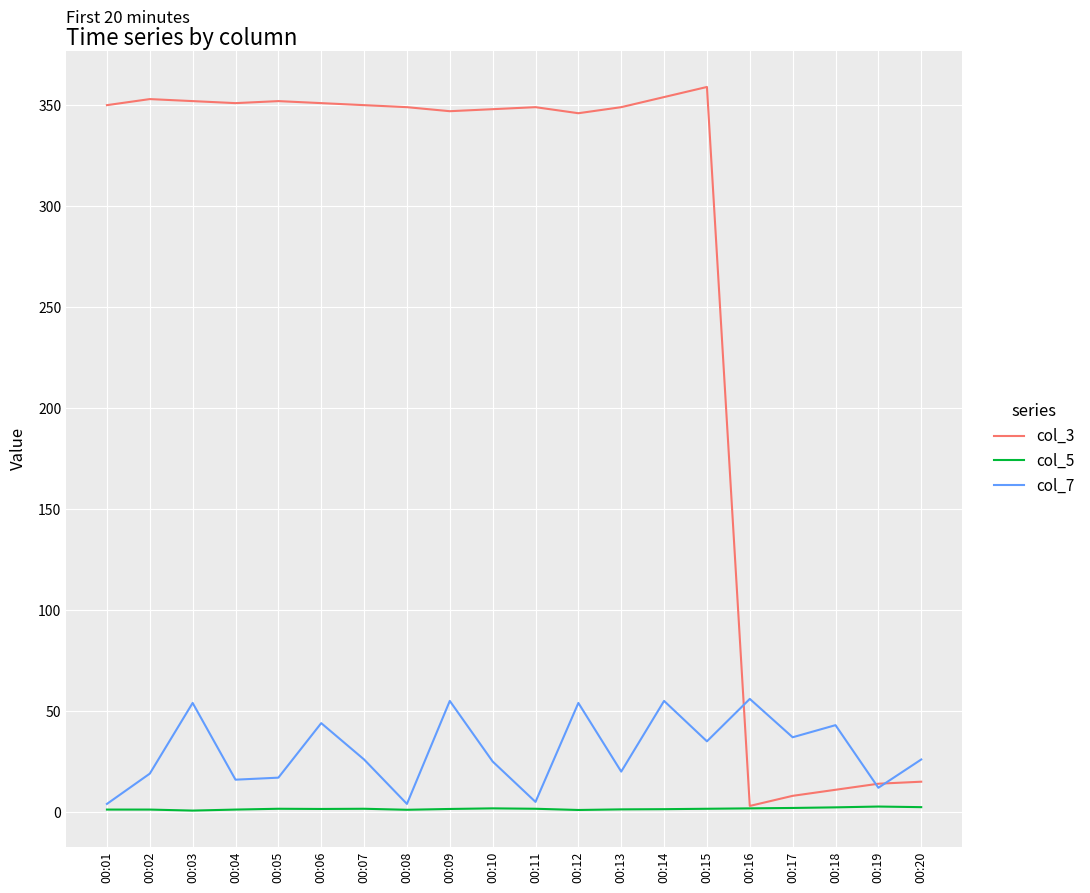

Is this an area chart (filled region under the line)?

No